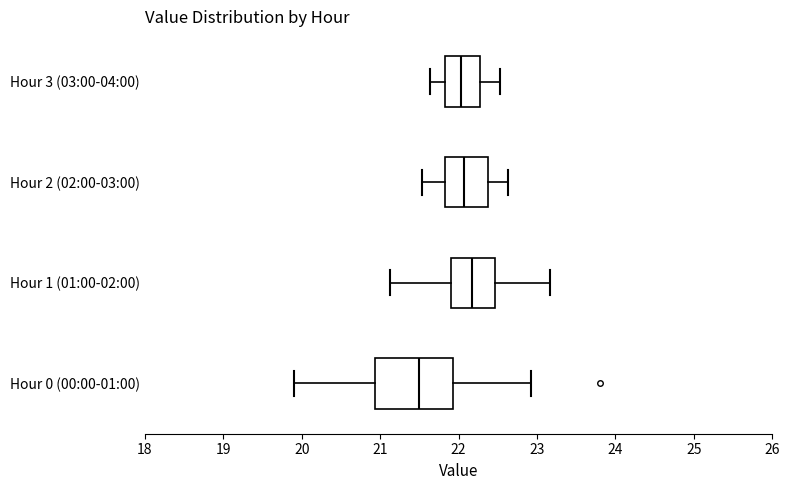

Where does the median line of the box for Hour 0 (00:00-01:00) sit on the x-axis? The values are not printed on the chart, so give them approximately, as read against the axis.

21.5